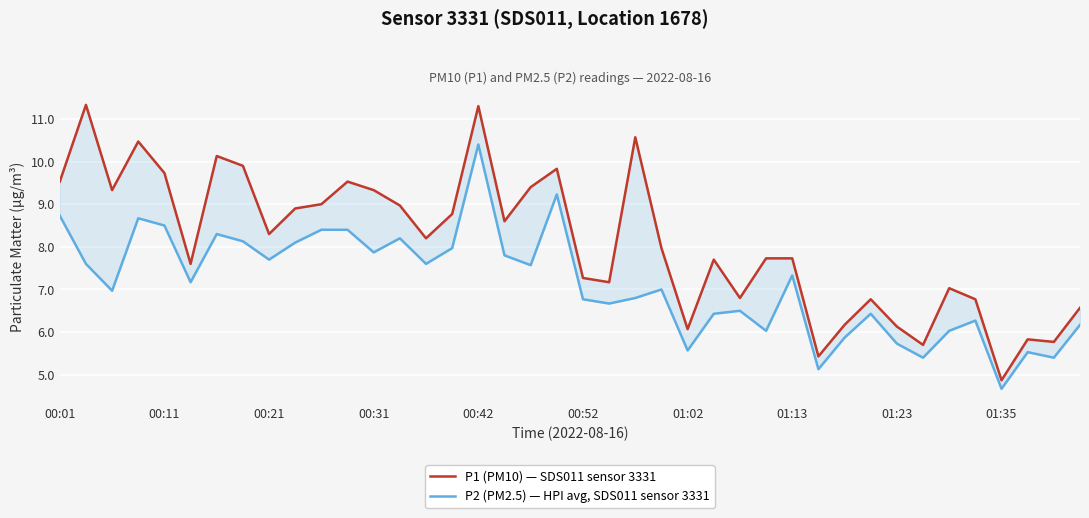

What are all the series names shown in the legend?

P1 (PM10) — SDS011 sensor 3331, P2 (PM2.5) — HPI avg, SDS011 sensor 3331